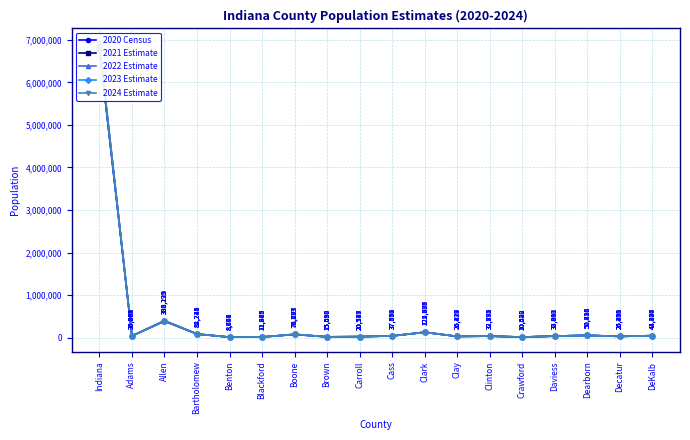

True or false: 2024 Estimate has a value of 6573 at Blackford.

False